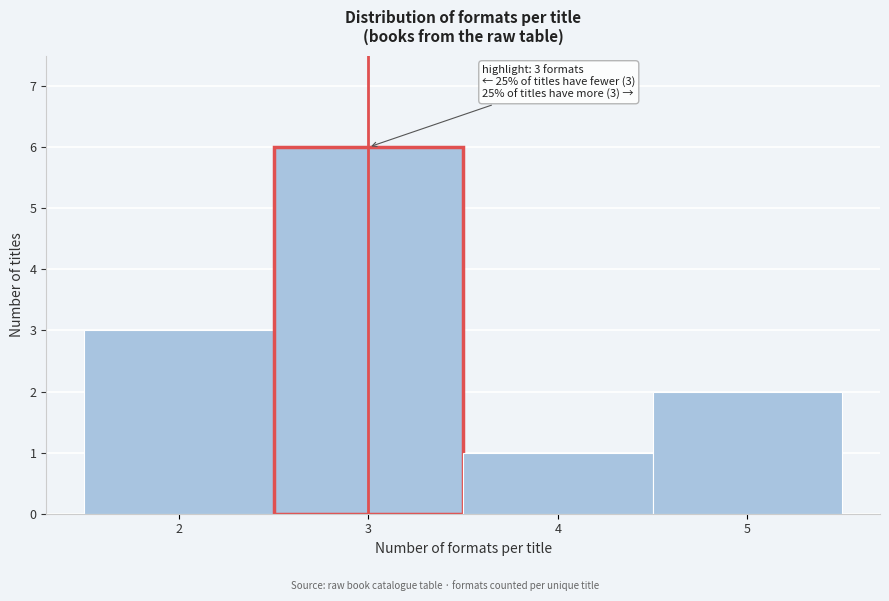

Which range on the x-axis has the tallest bar?

2.5 to 3.5